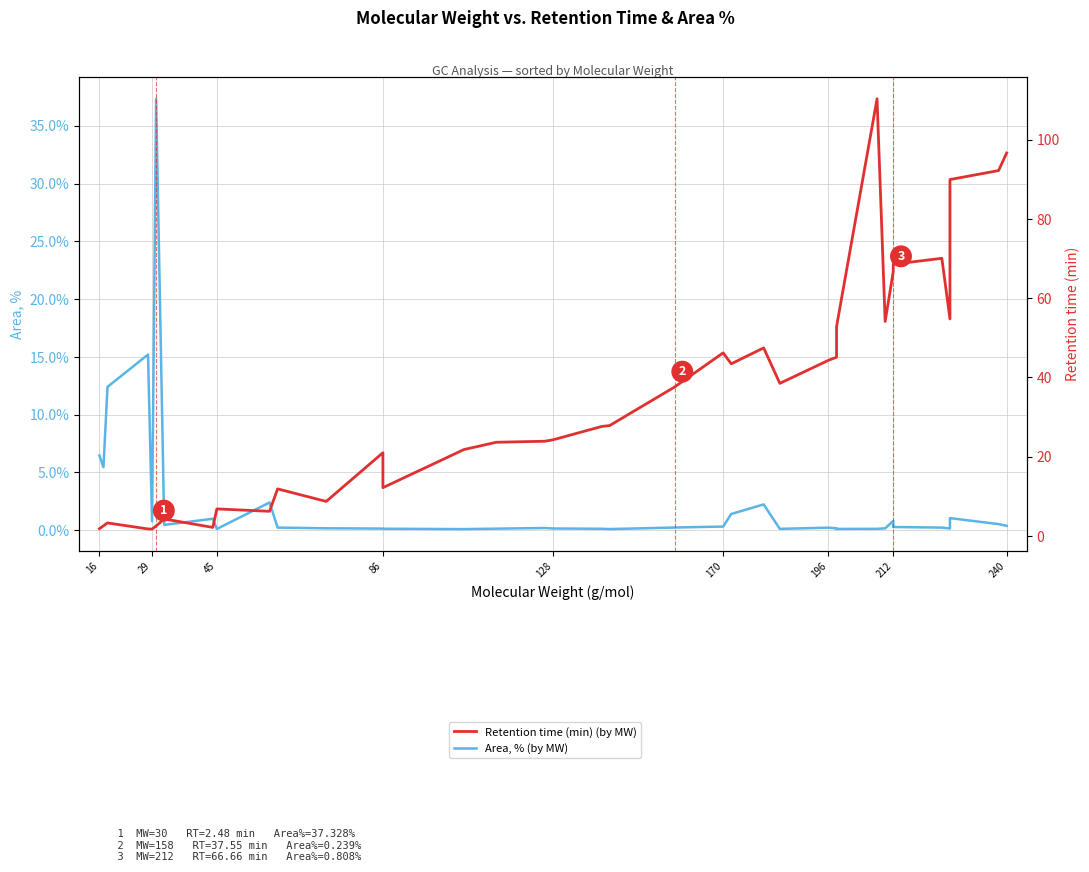

What is the average value of the Retention time (min) (by MW) series?

35.9